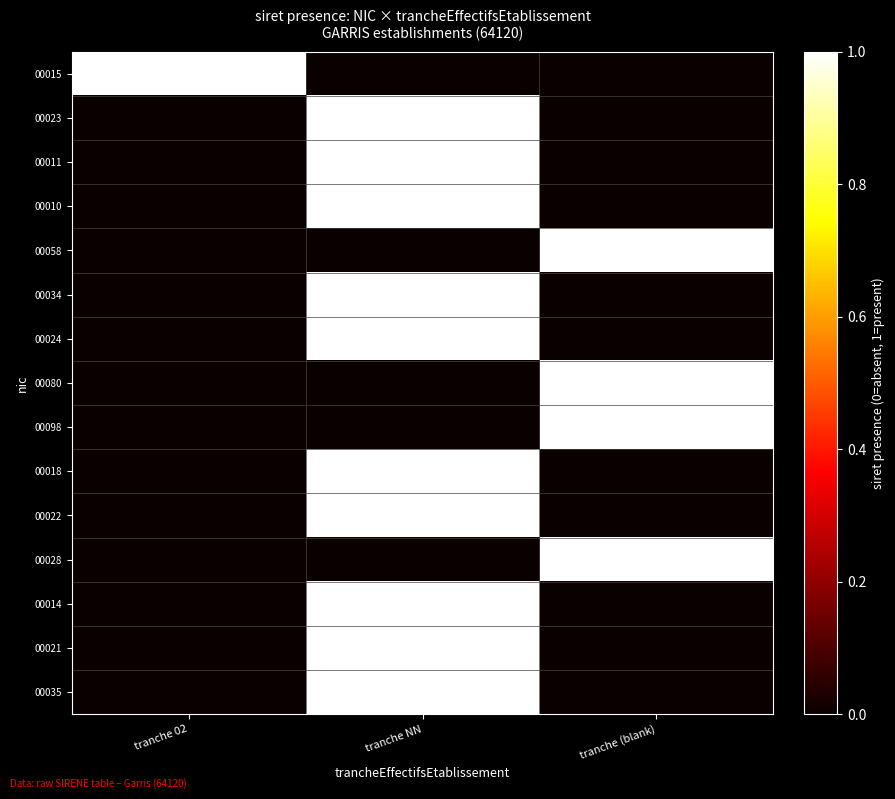

What is the greatest value displayed?

1